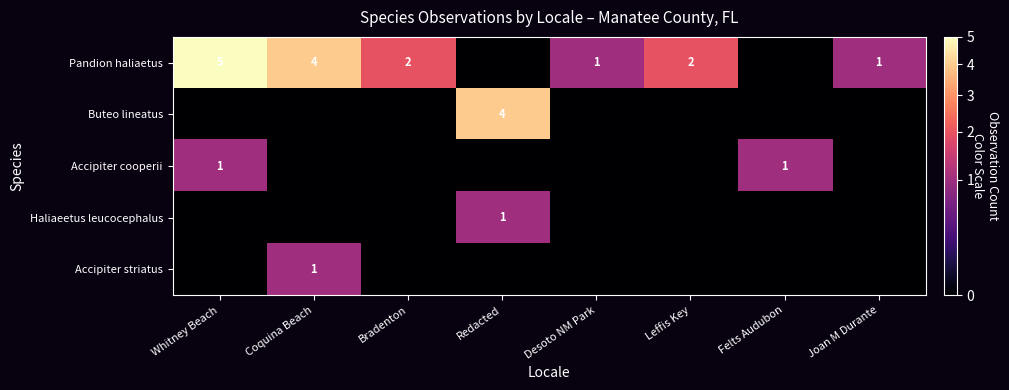

What is the greatest value displayed?

5